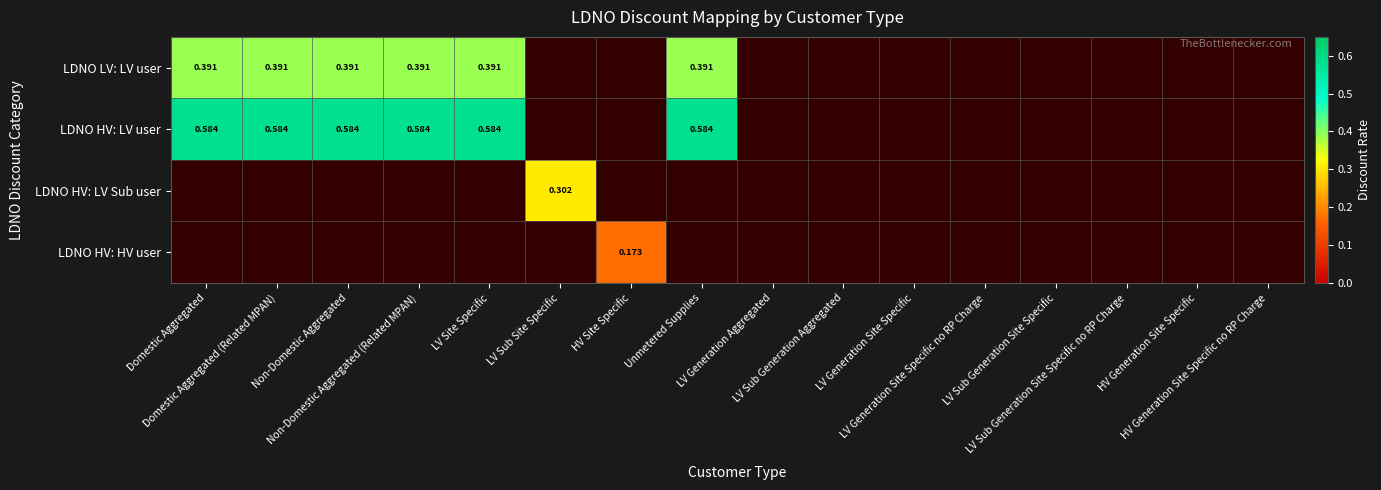

Rank the series at LV Sub Generation Site Specific no RP Charge from lowest to highest value.

LDNO LV: LV user, LDNO HV: LV user, LDNO HV: LV Sub user, LDNO HV: HV user